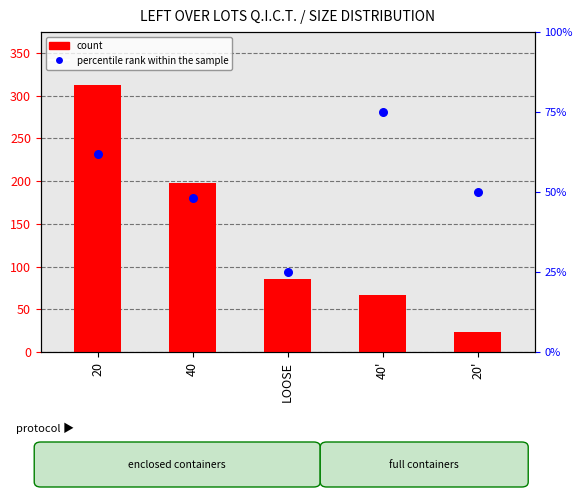

What are all the series names shown in the legend?

count, percentile rank within the sample